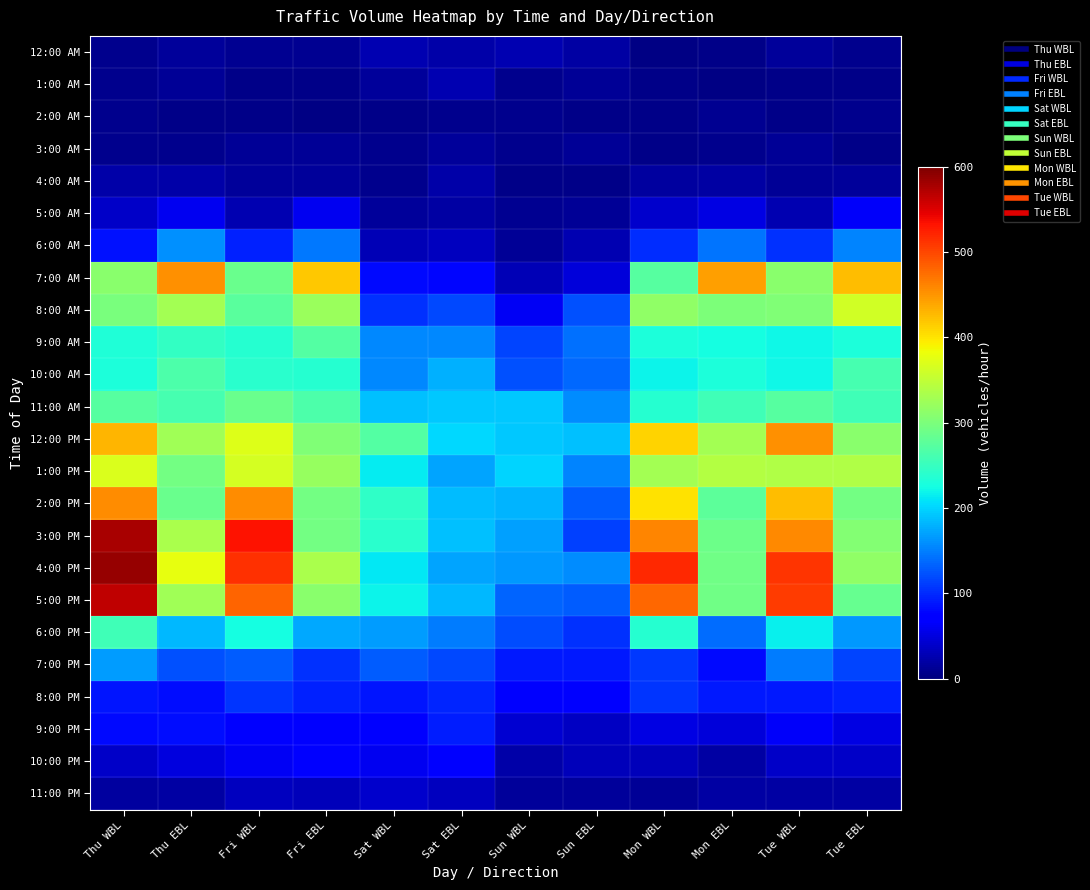

Which series has the largest total across all categories?

4:00 PM